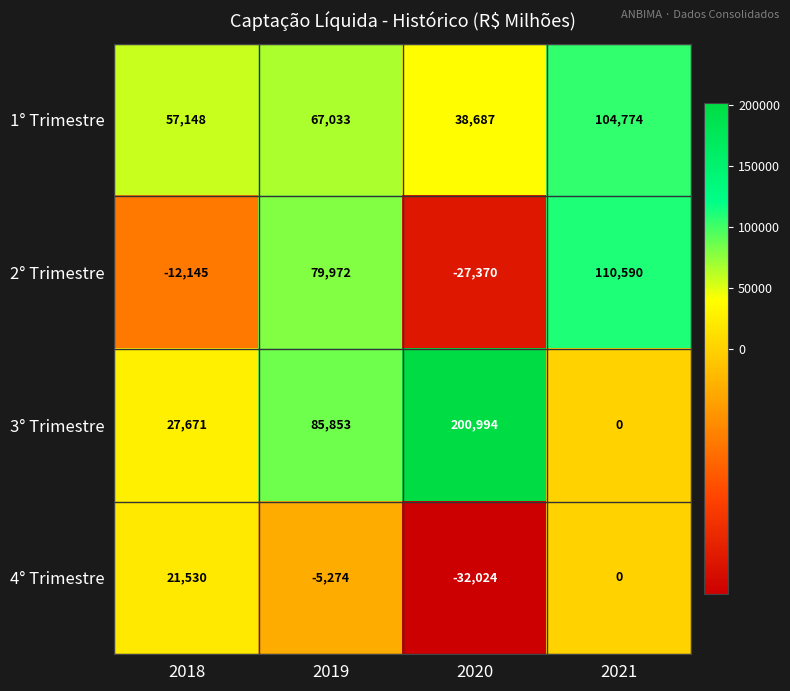

The value of 3° Trimestre at 2021 is 0. True or false?

True